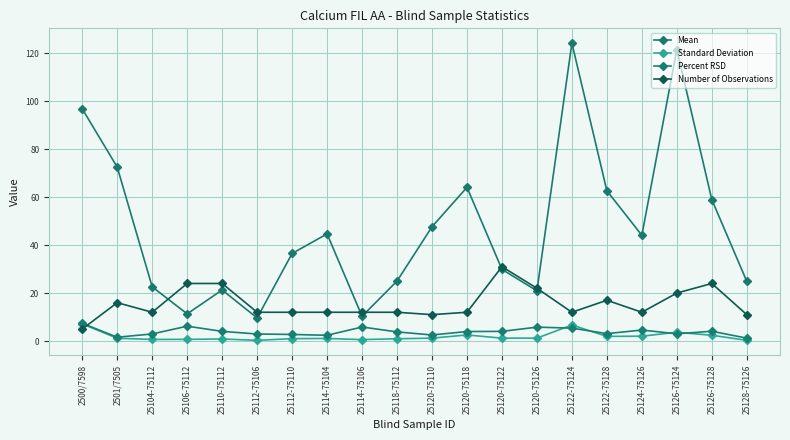

What position from the right is 25126-75124?

3